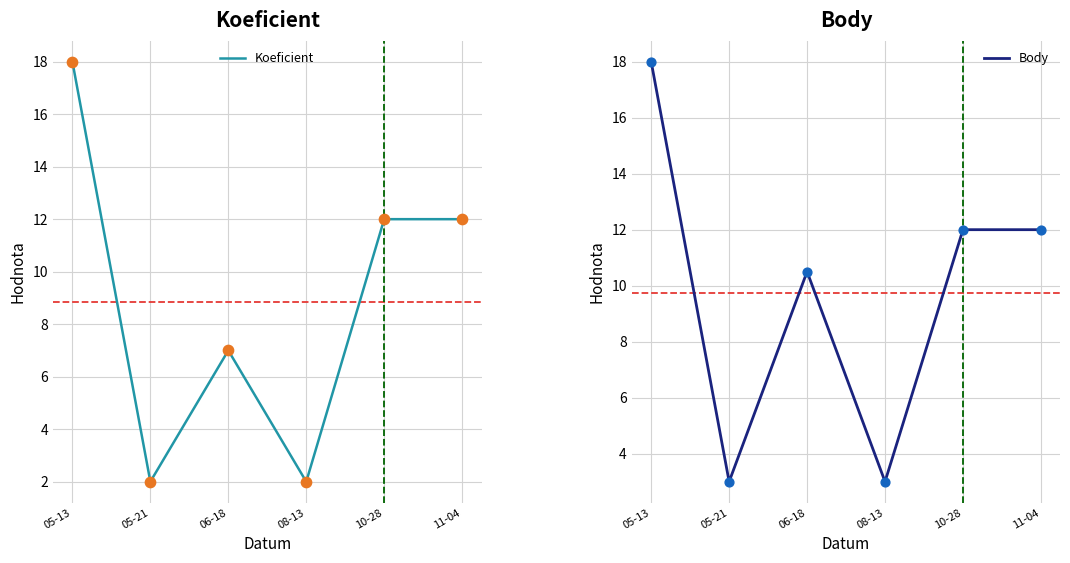

At which category is the sum across all series the highest?

05-13